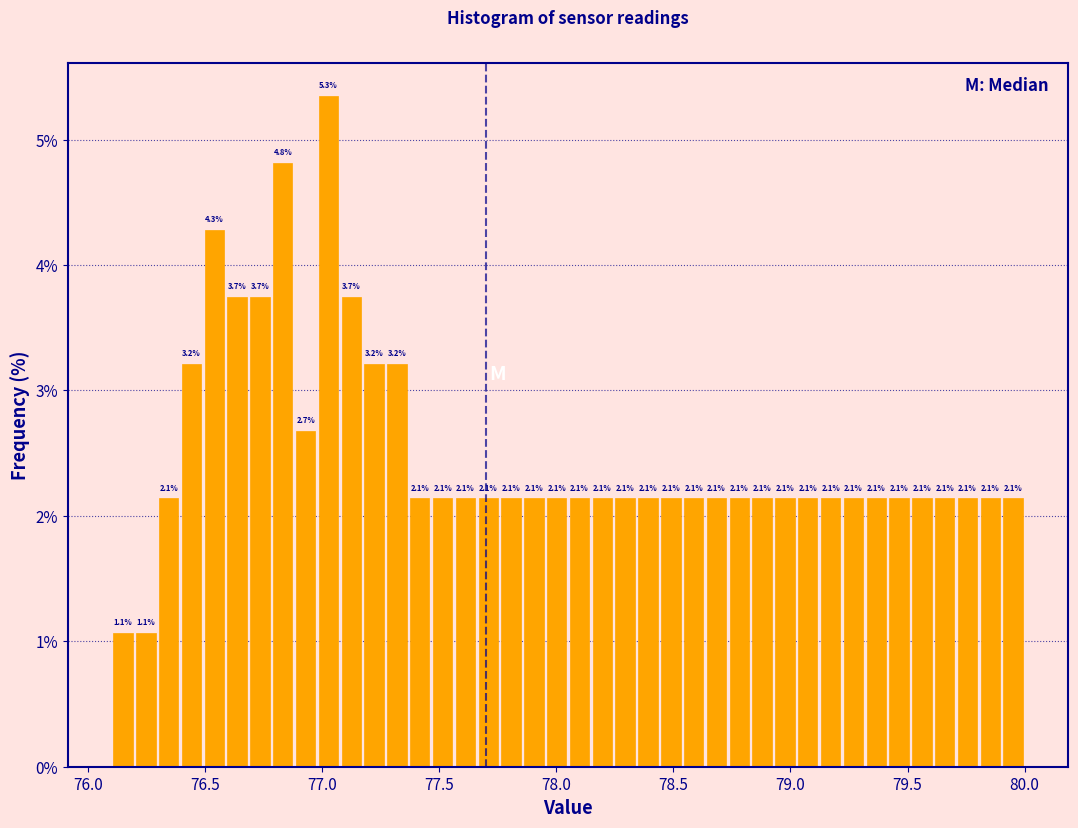

Read against the x-axis, roughly where is the centre of the tallest bar?

77.05